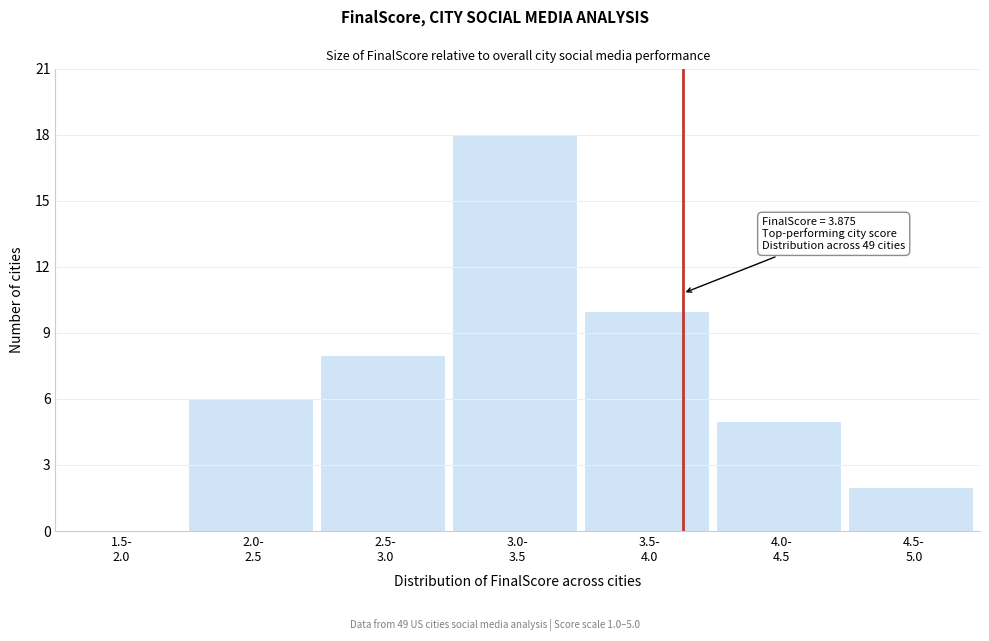

What is the maximum value shown in the chart?

18